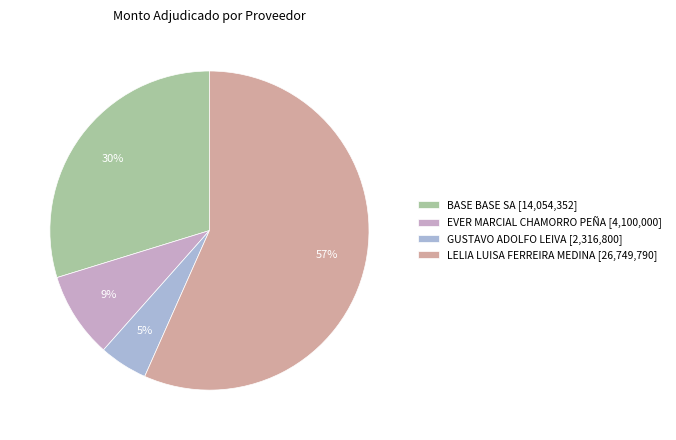

Rank the categories by value from highest to lowest.

LELIA LUISA FERREIRA MEDINA, BASE BASE SA, EVER MARCIAL CHAMORRO PEÑA, GUSTAVO ADOLFO LEIVA